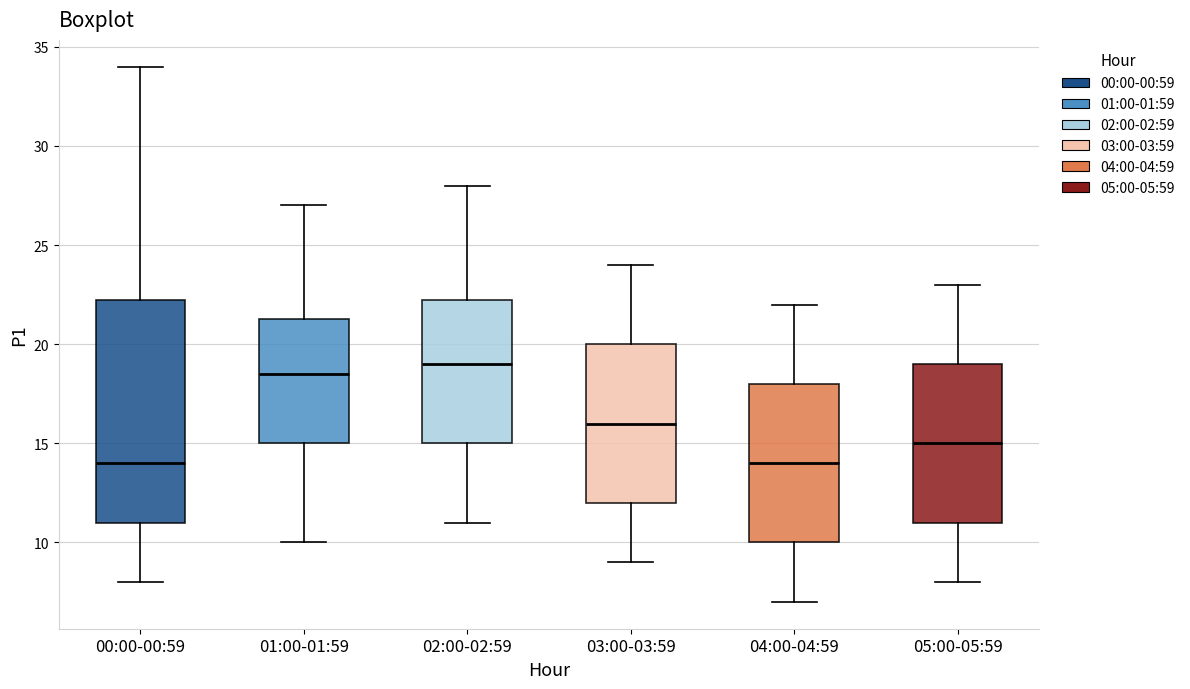

Which box is the tallest, from its lower edge to its upper edge?

00:00-00:59